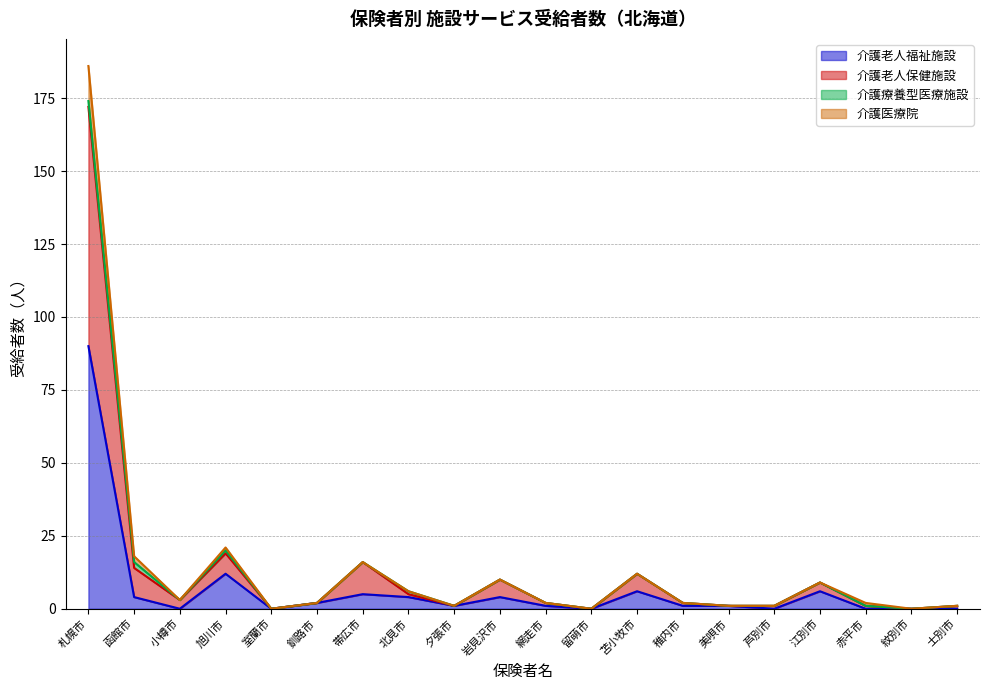

What is the sum of all 介護老人福祉施設 values?

137